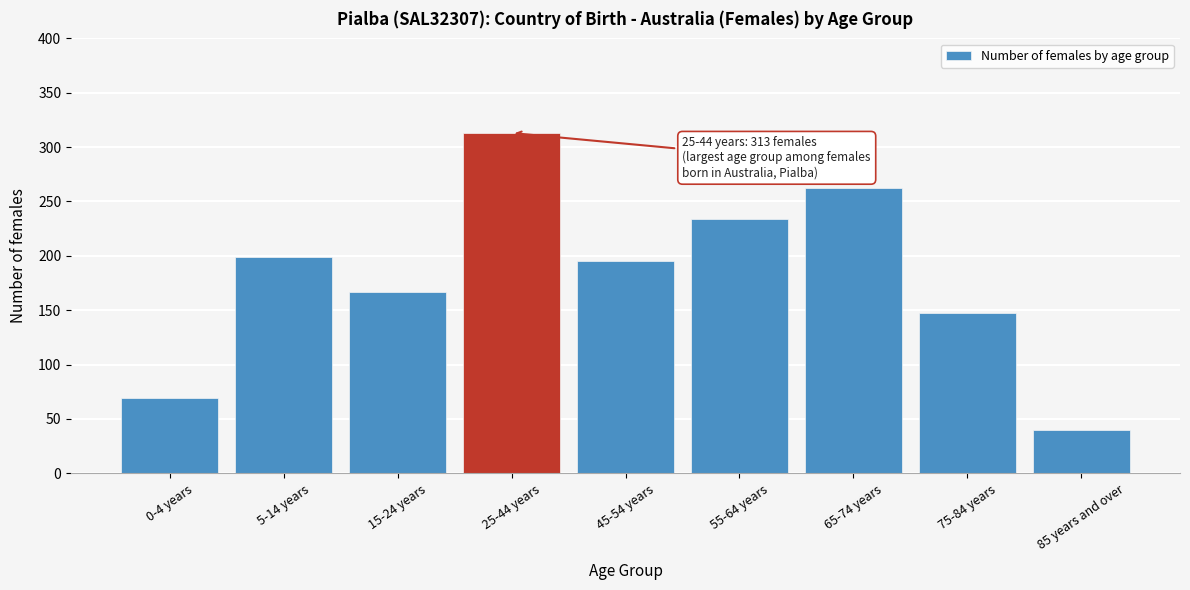

Reading left to right, list all the values displayed in this chart.

69	199	167	313	195	234	262	147	40